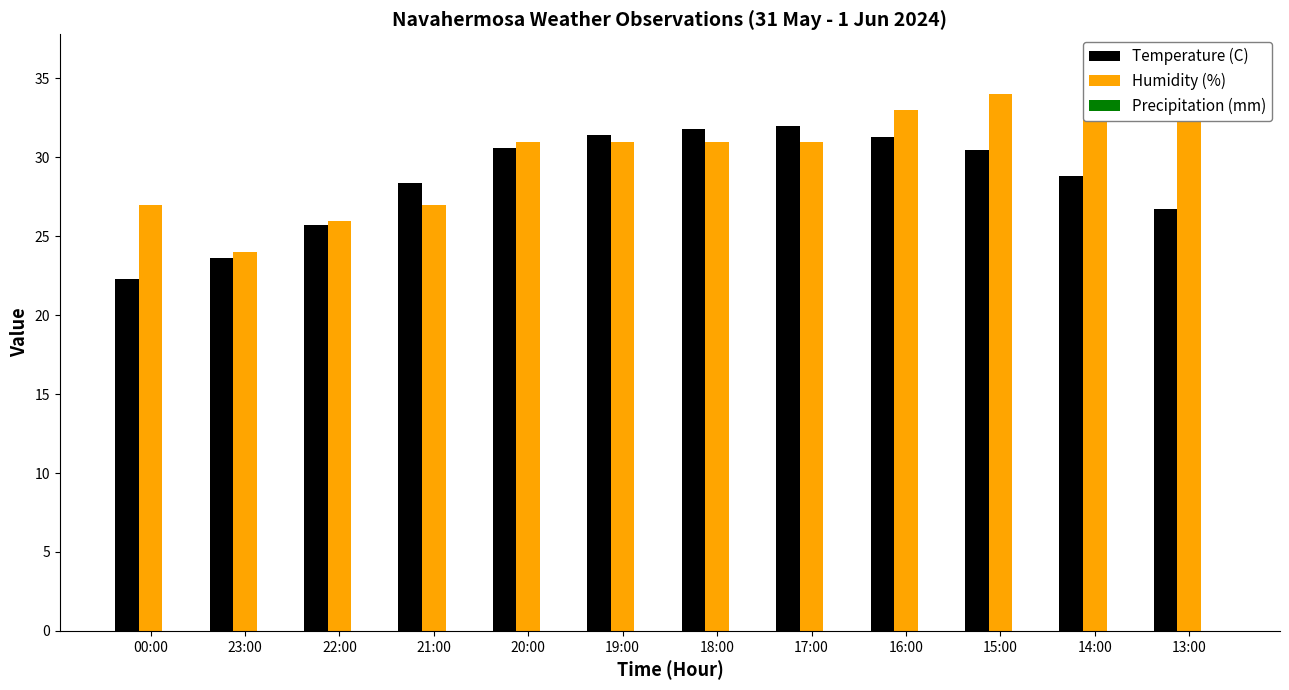

Does the chart contain stacked bars?

No